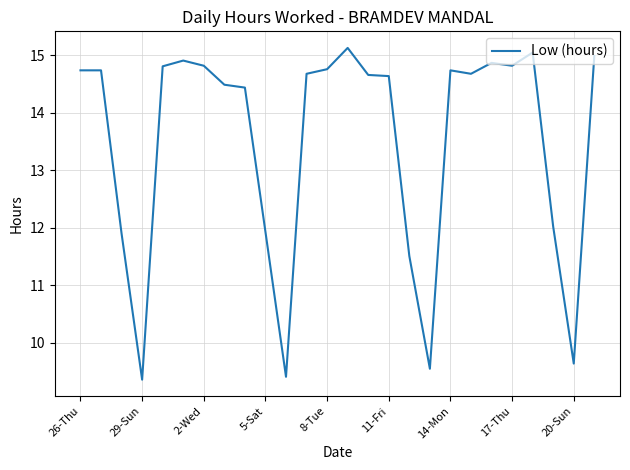

What is the difference between the maximum and minimum values?

5.8